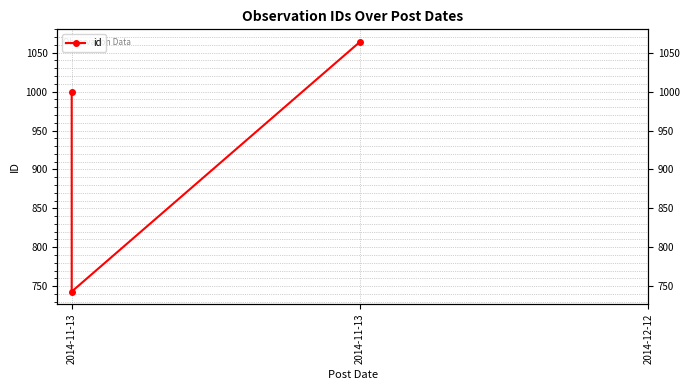

How many values are between 743 and 1064?

3